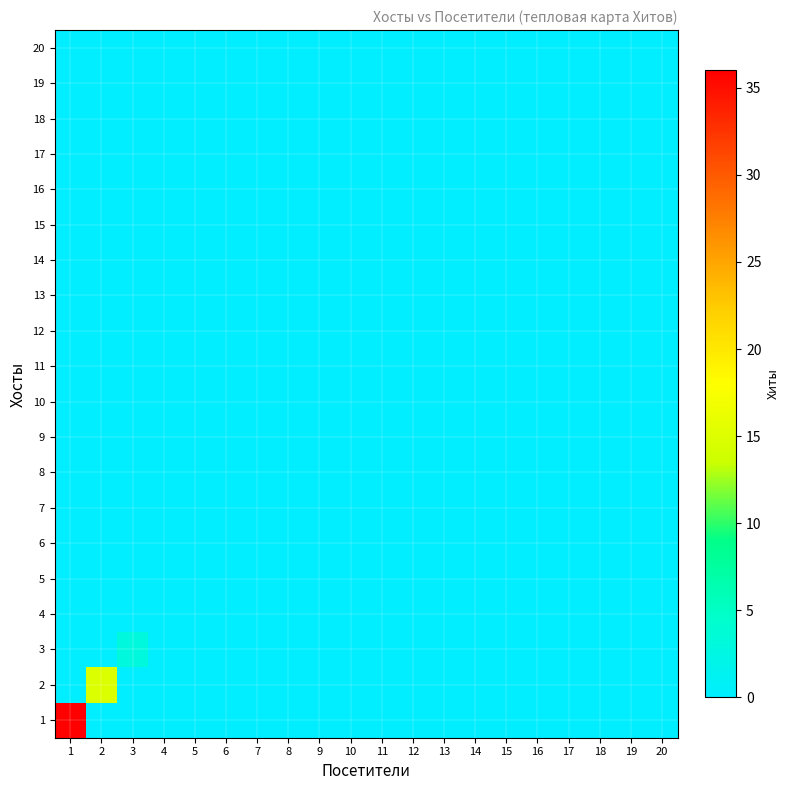

Count the number of categories in the chart.

20